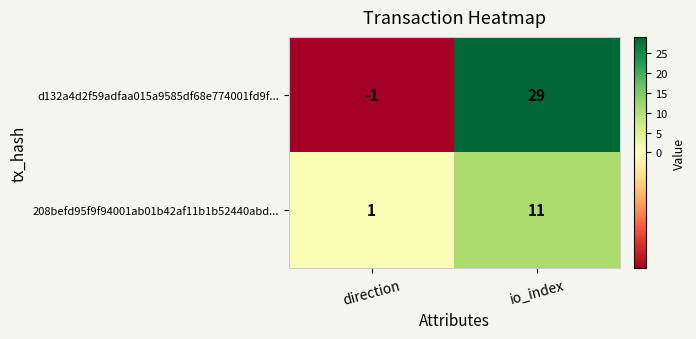

True or false: d132a4d2f59adfaa015a9585df68e774001fd9f... has a value of -1 at direction.

True